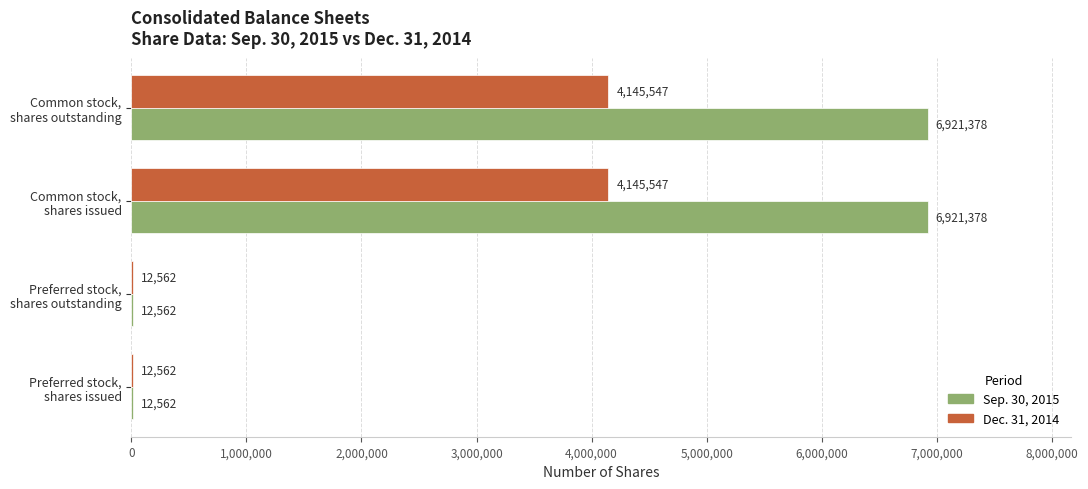

Which series has the largest total across all categories?

Sep. 30, 2015